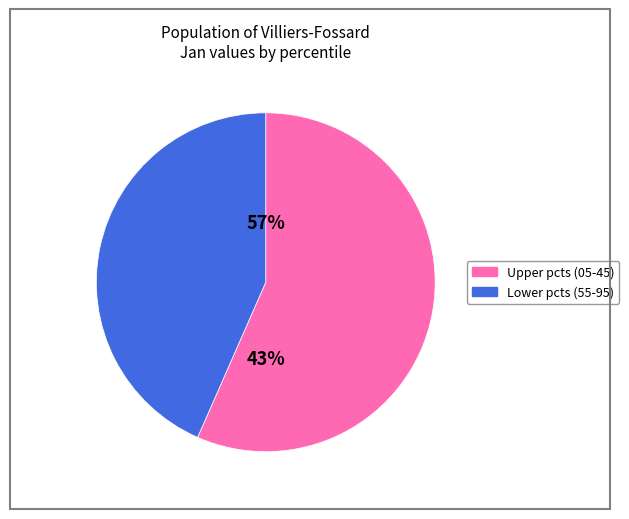

Does pct65 account for over 50% of the chart?

No